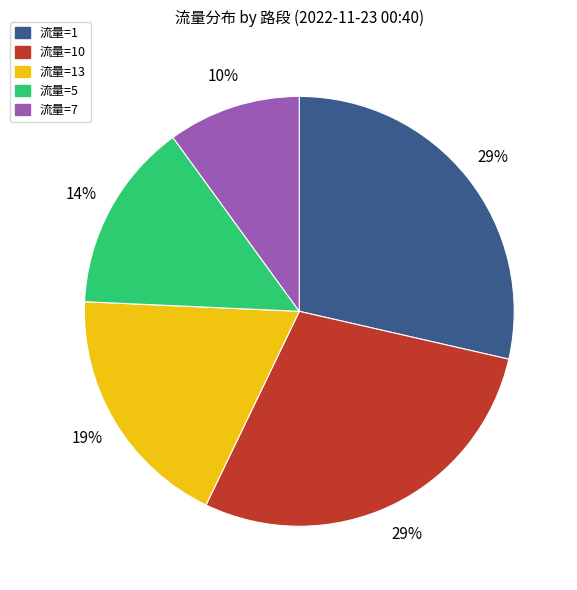

True or false: 流量=1 accounts for 22% of the total.

False